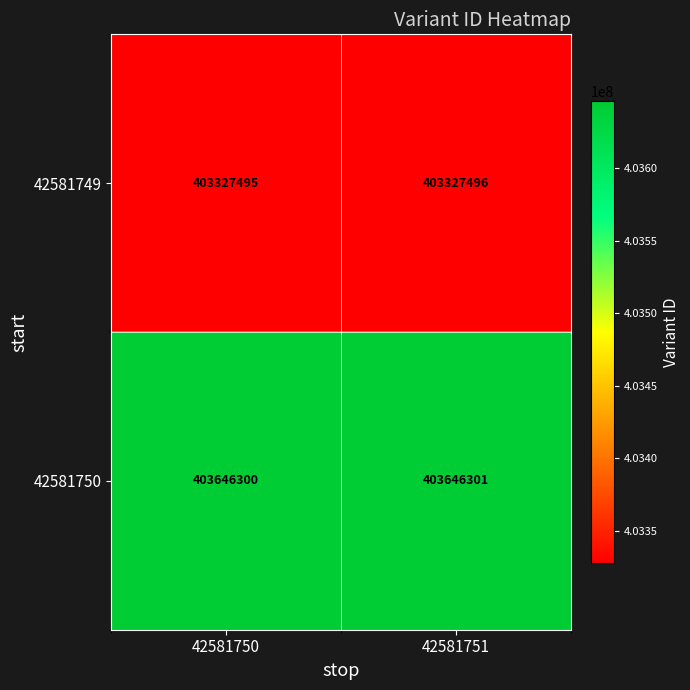

What is the spread (max minus min) of values at 42581750?

318805